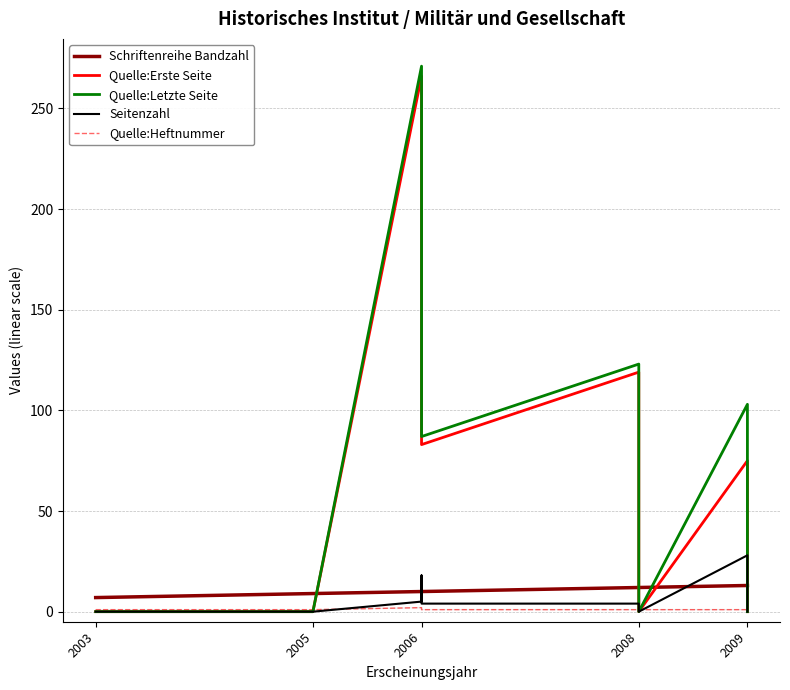

Which category has the highest value across all series?

2006